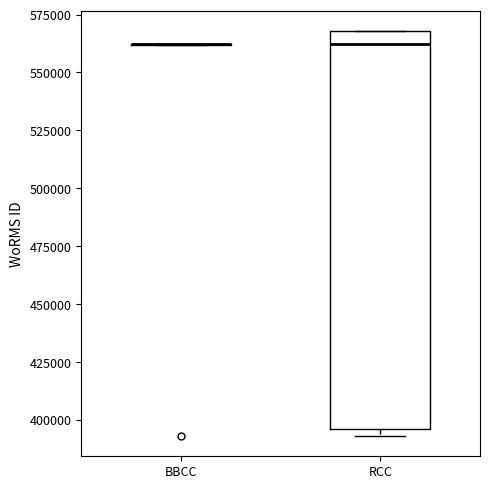

Where does the median line of the box for RCC sit on the y-axis? The values are not printed on the chart, so give them approximately, as read against the axis.

560000